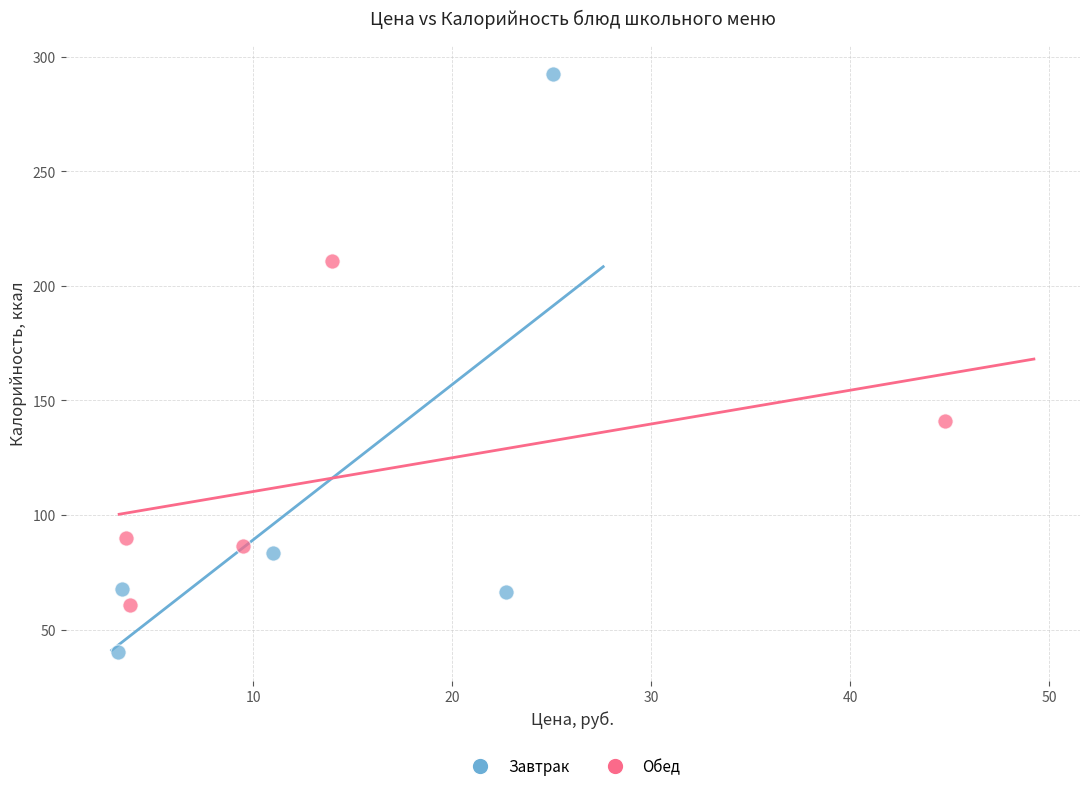

Which series reaches the minimum Y coordinate?

Завтрак